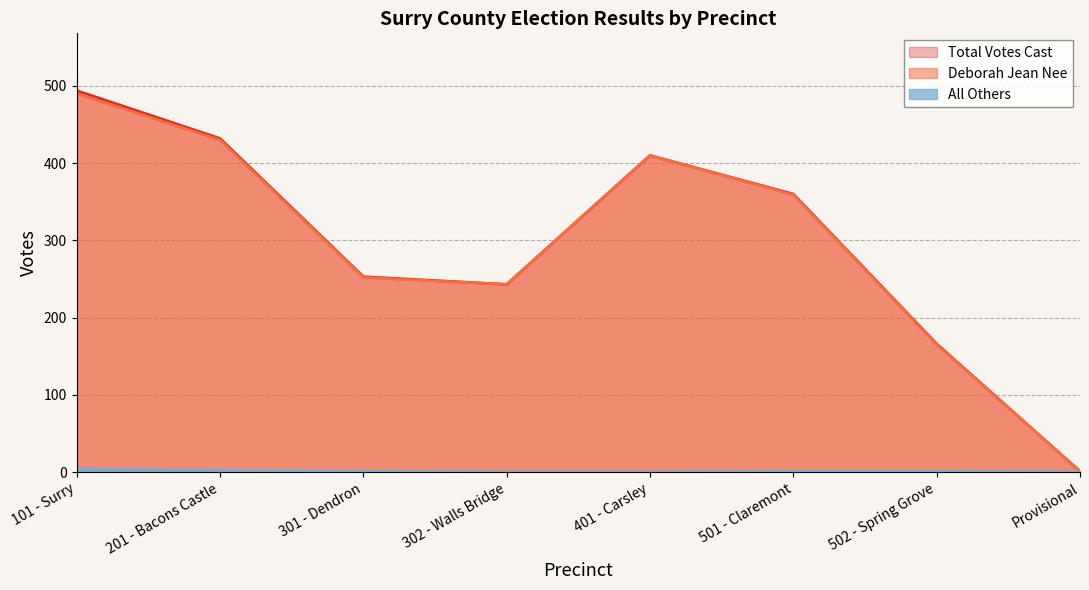

What is the difference between the maximum and minimum values in the Deborah Jean Nee series?

489